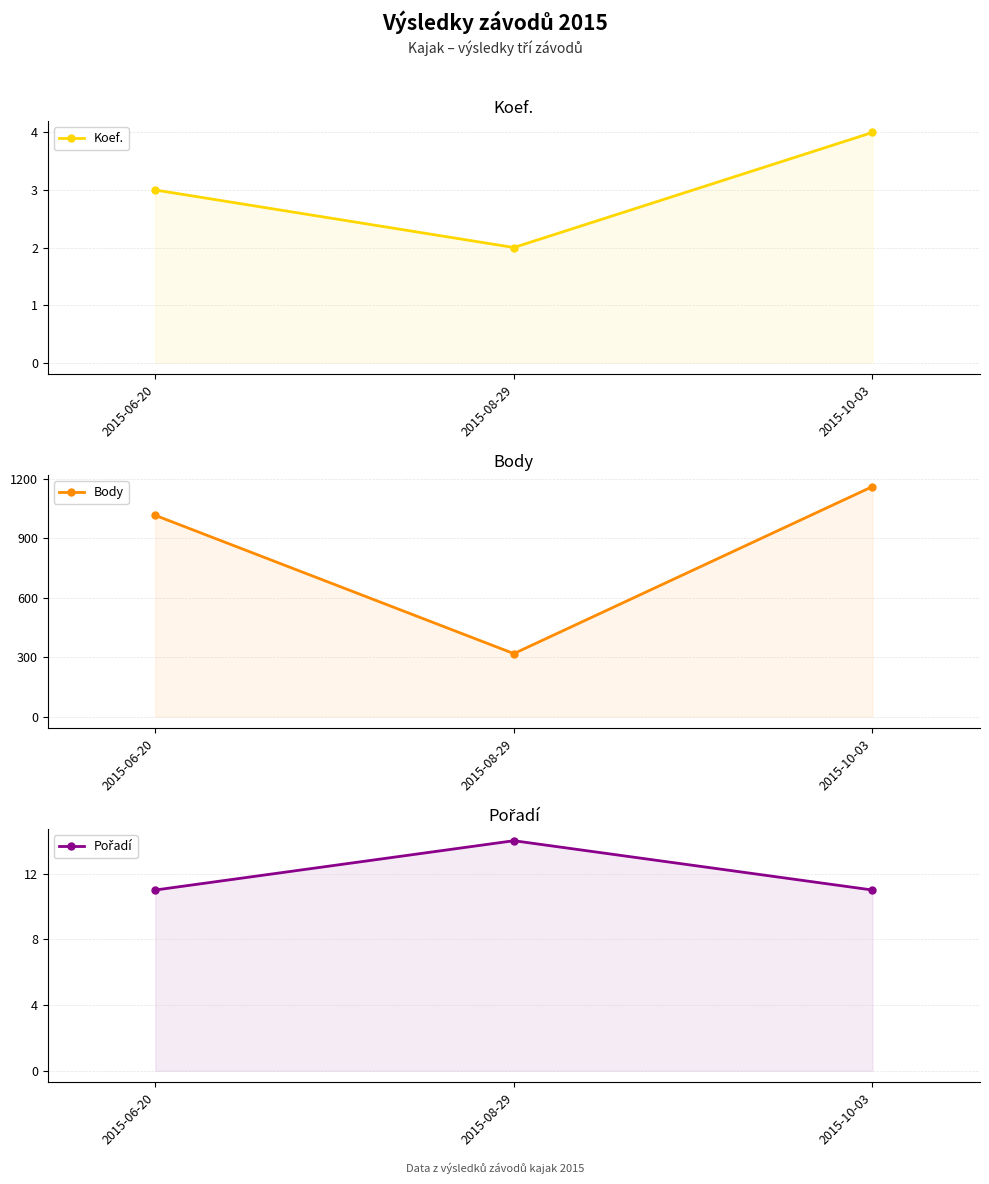

Which series has the largest range (max minus min)?

Body